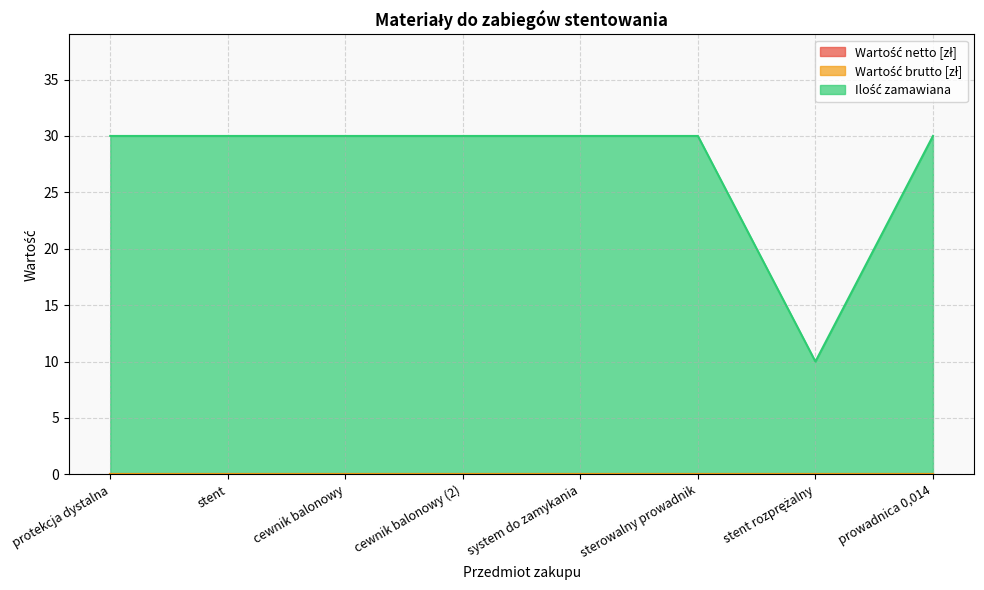

Which series has the largest range (max minus min)?

Ilość zamawiana